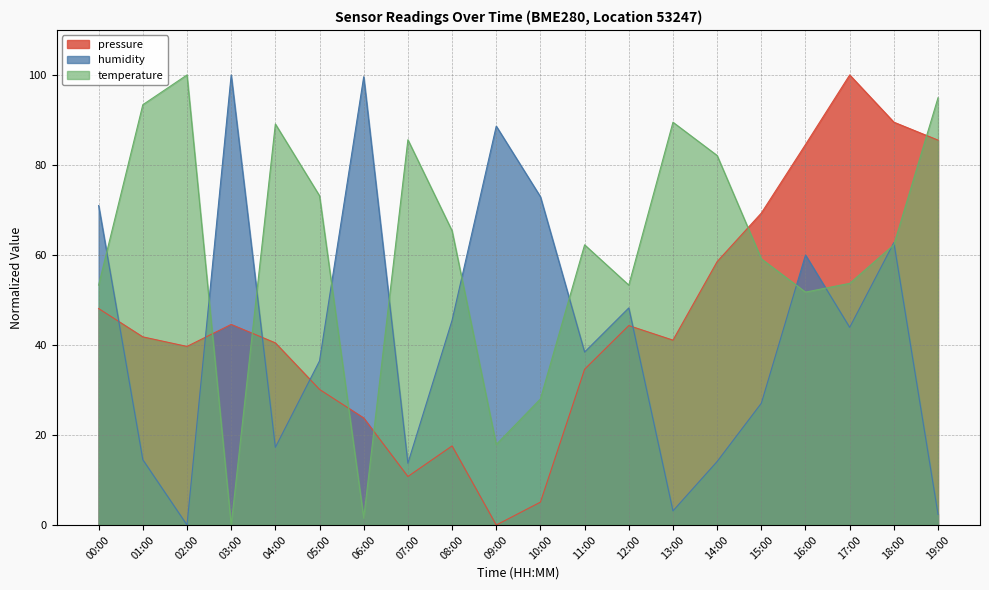

What is the sum of all humidity values?

859.6